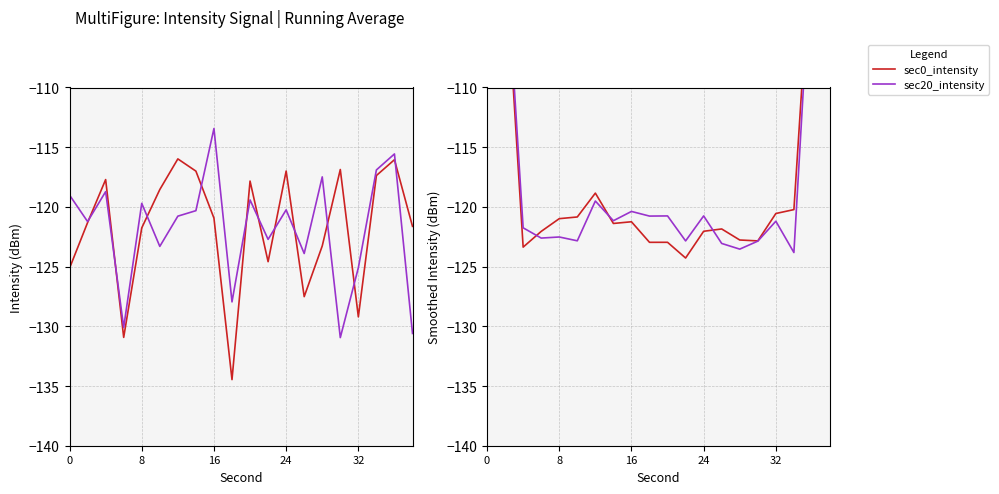

The sec0_intensity series shows -26.7 at 11. True or false?

False